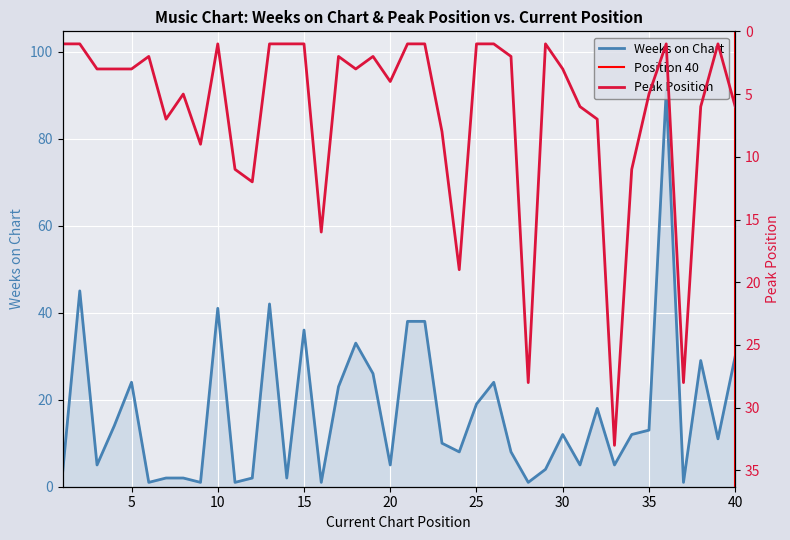

How many values in the Weeks on Chart series are below 12?

20